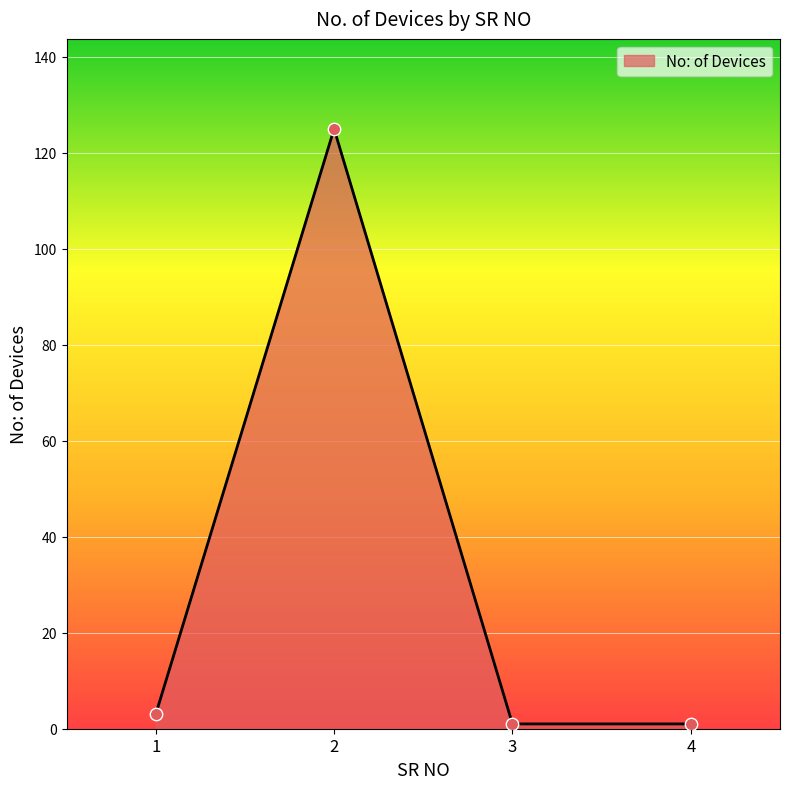

Between 3 and 2, which is larger?

2